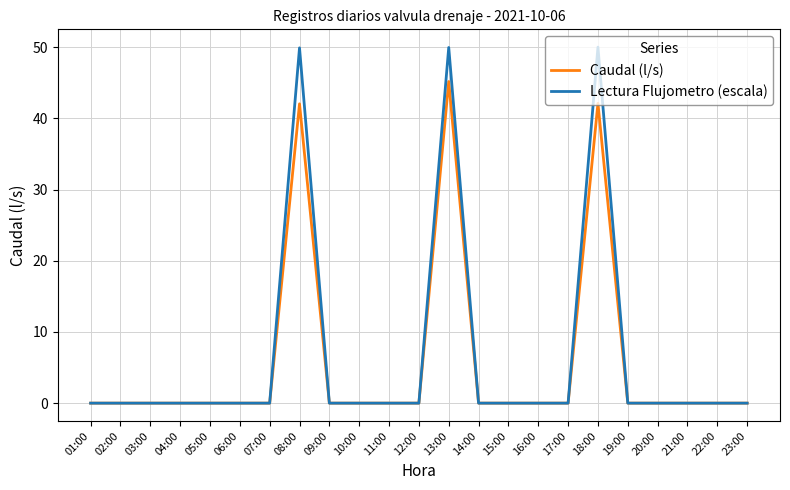

Which series has the widest spread of values?

Lectura Flujometro (escala)